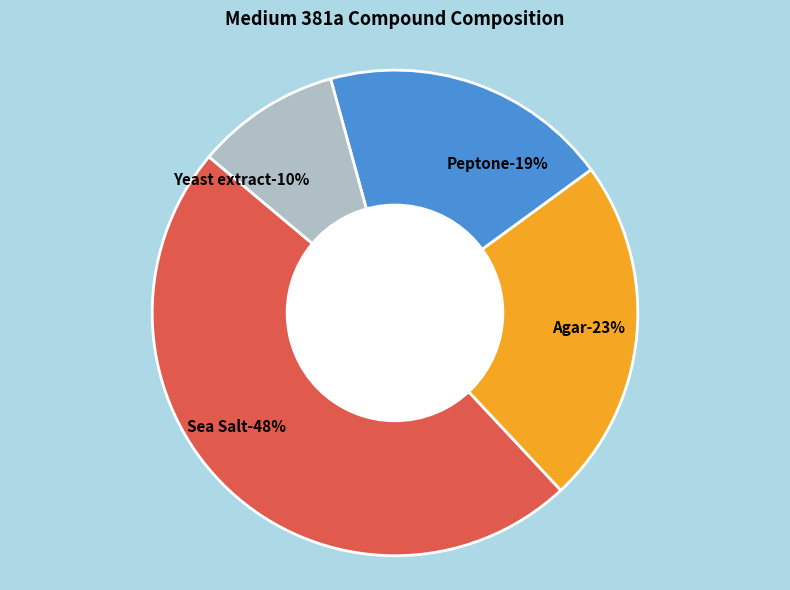

The Agar slice represents 23% of the pie. True or false?

True